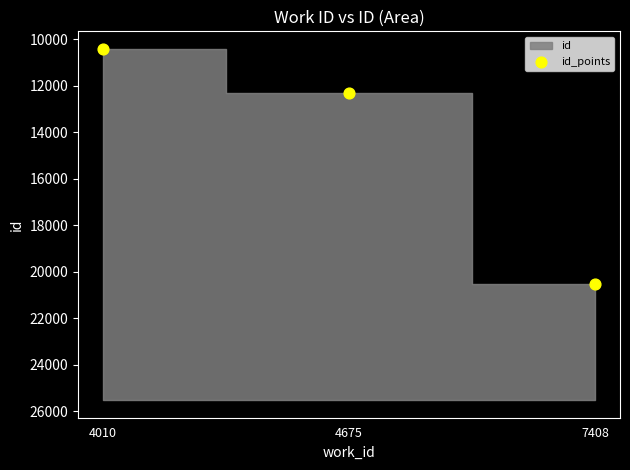

What Y value in the scatter plot is closest to 15463?

12307